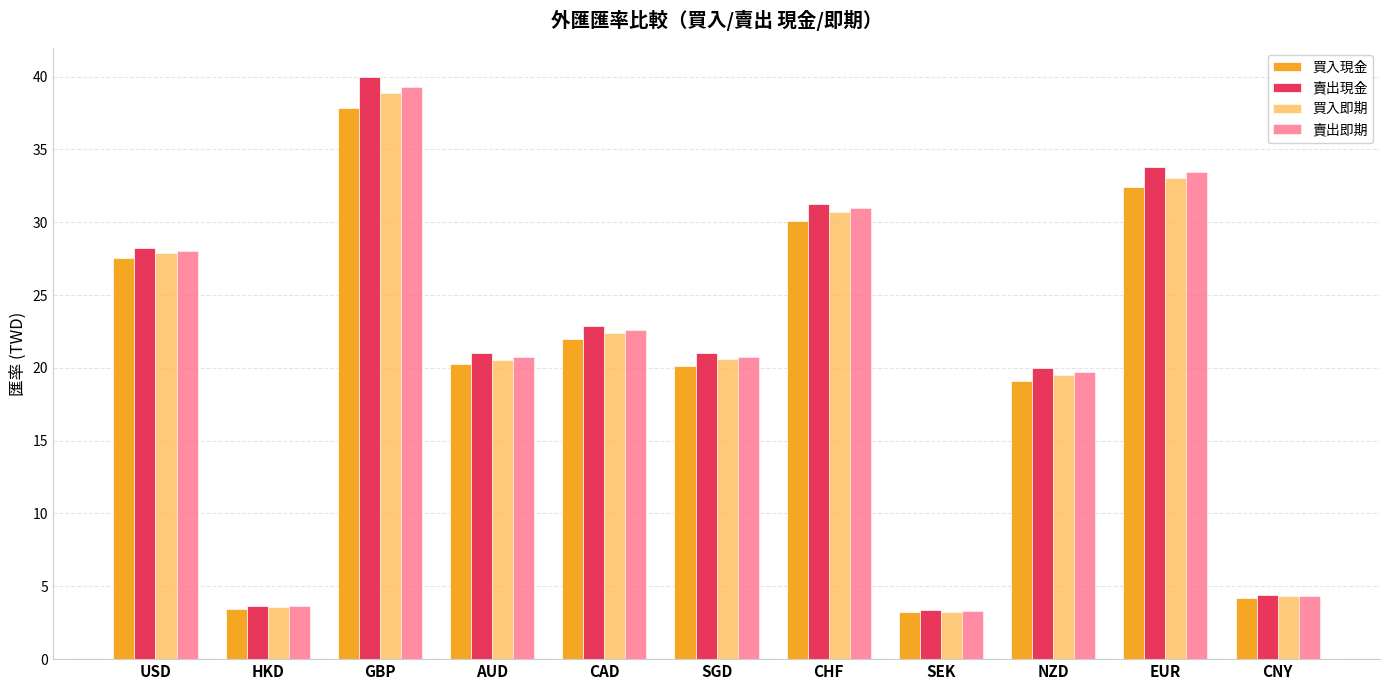

What is the spread (max minus min) of values at GBP?

2.1